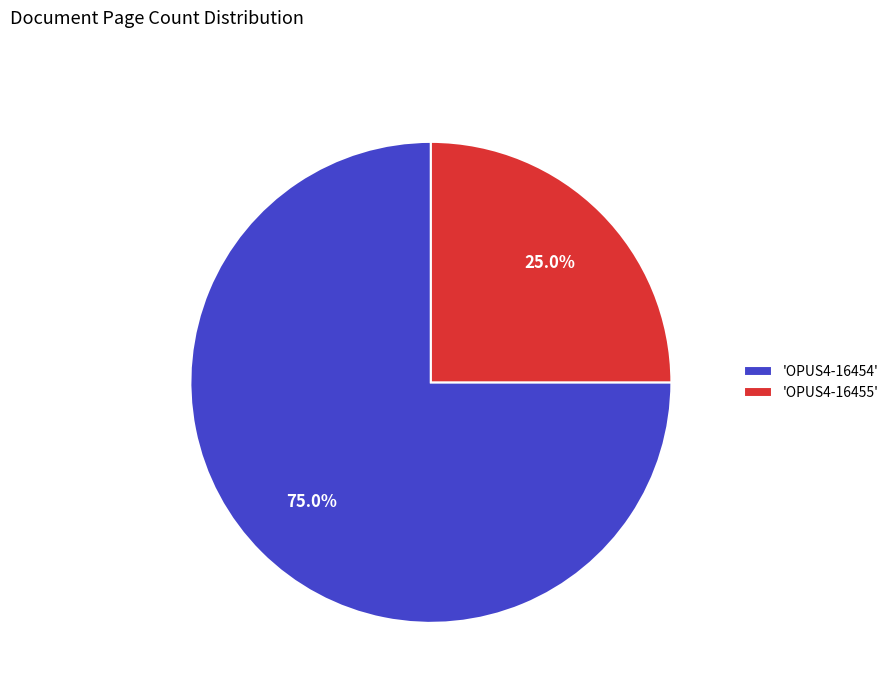

Which category has the biggest portion of the pie?

'OPUS4-16454'